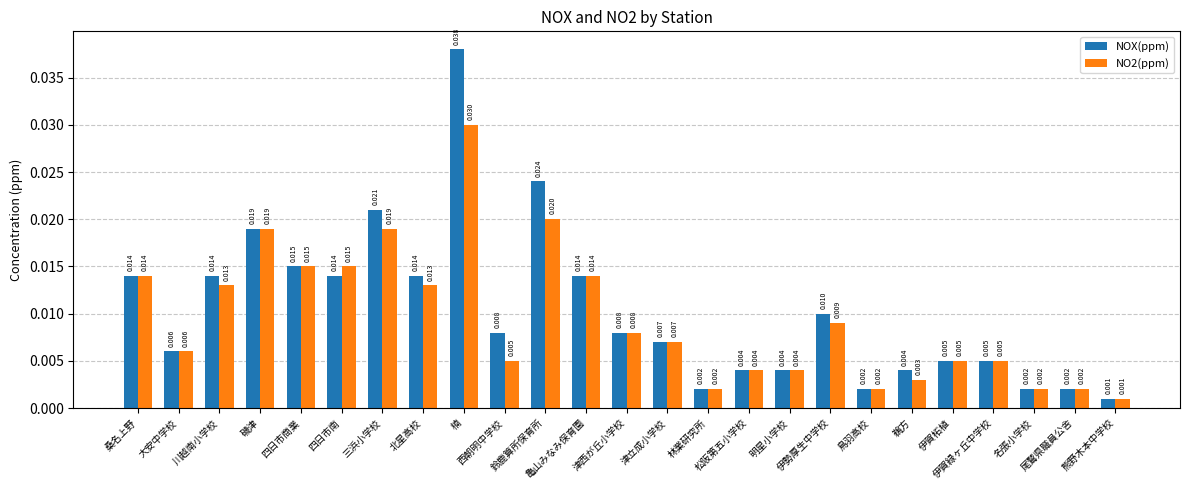

Which label corresponds to the largest value in the chart?

楠